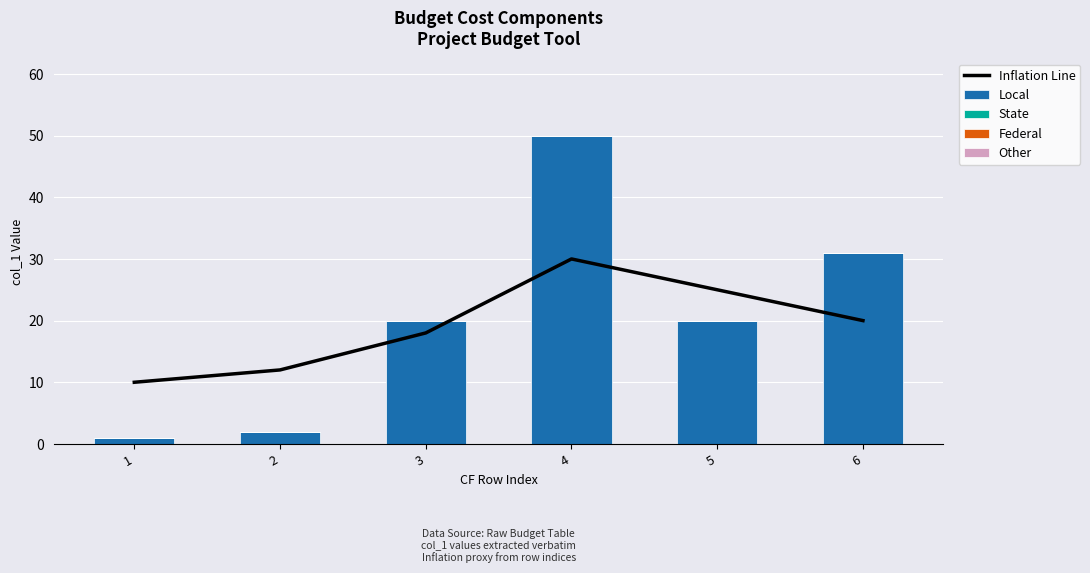

Reading left to right, what are all the values shown in this chart?

Inflation Line: 10	12	18	30	25	20
Local: 1	2	20	50	20	31
State: 0	0	0	0	0	0
Federal: 0	0	0	0	0	0
Other: 0	0	0	0	0	0